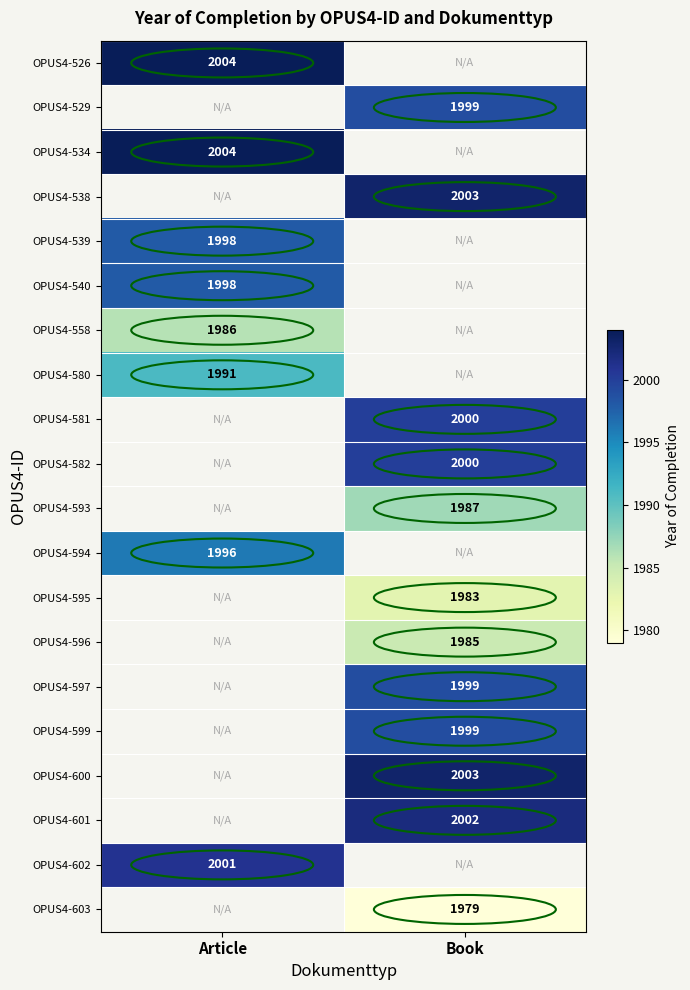

True or false: OPUS4-558 has a value of 1986 at Article.

True